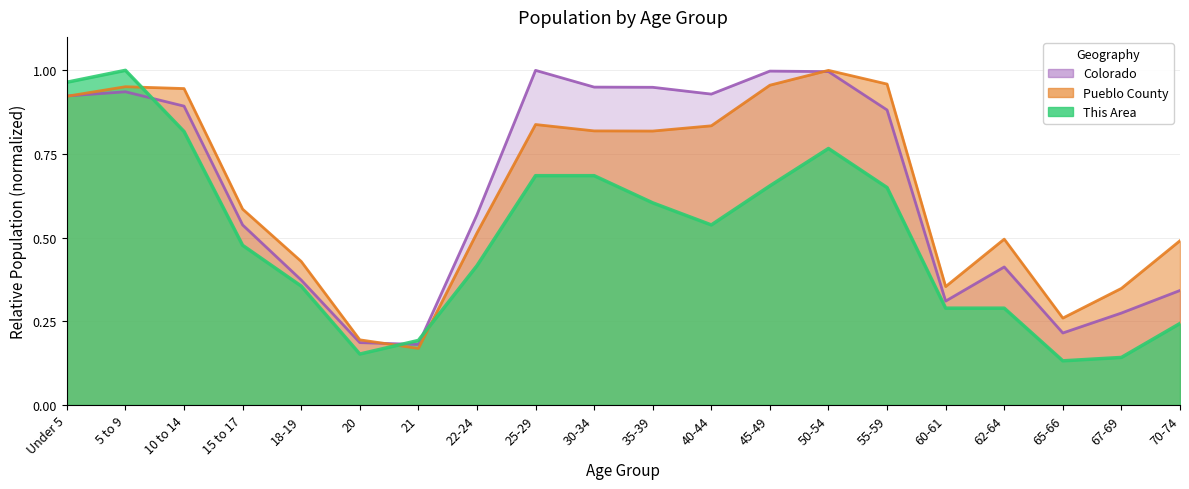

Reading right to left, extract all data points from this chart.

This Area: 70-74=0.2	67-69=0.1	65-66=0.1	62-64=0.3	60-61=0.3	55-59=0.6	50-54=0.8	45-49=0.7	40-44=0.5	35-39=0.6	30-34=0.7	25-29=0.7	22-24=0.4	21=0.2	20=0.2	18-19=0.4	15 to 17=0.5	10 to 14=0.8	5 to 9=1.0	Under 5=1.0
Pueblo County: 70-74=0.5	67-69=0.3	65-66=0.3	62-64=0.5	60-61=0.4	55-59=1.0	50-54=1.0	45-49=1.0	40-44=0.8	35-39=0.8	30-34=0.8	25-29=0.8	22-24=0.5	21=0.2	20=0.2	18-19=0.4	15 to 17=0.6	10 to 14=0.9	5 to 9=1.0	Under 5=0.9
Colorado: 70-74=0.3	67-69=0.3	65-66=0.2	62-64=0.4	60-61=0.3	55-59=0.9	50-54=1.0	45-49=1.0	40-44=0.9	35-39=0.9	30-34=0.9	25-29=1.0	22-24=0.6	21=0.2	20=0.2	18-19=0.4	15 to 17=0.5	10 to 14=0.9	5 to 9=0.9	Under 5=0.9